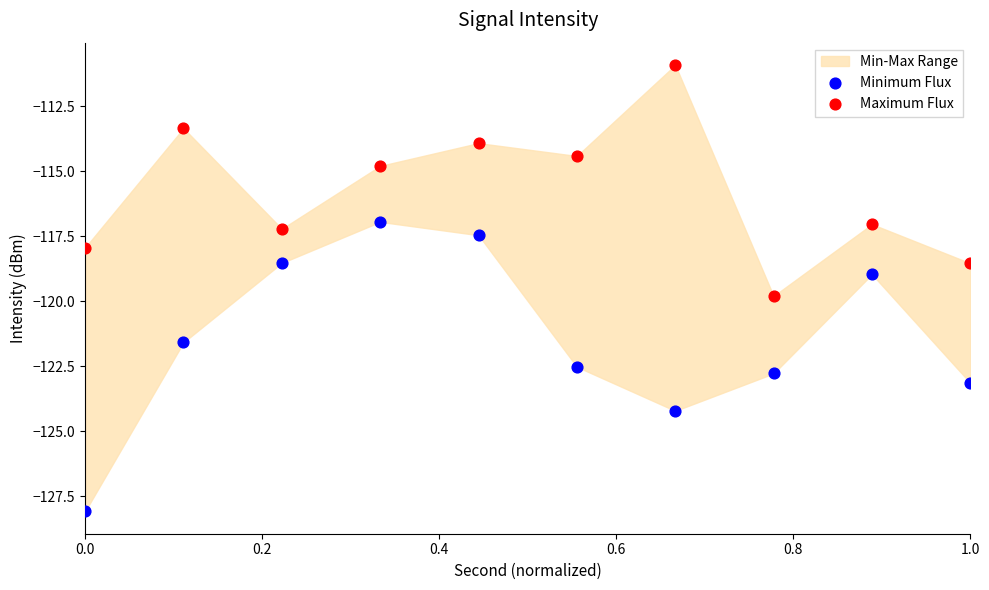

Which series reaches the minimum Y coordinate?

Minimum Flux